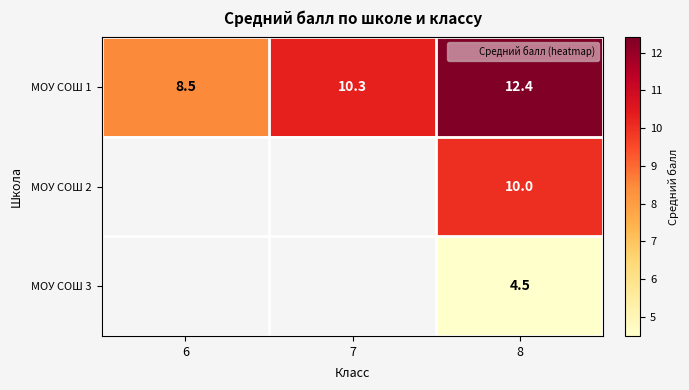

At which category is the sum across all series the highest?

8